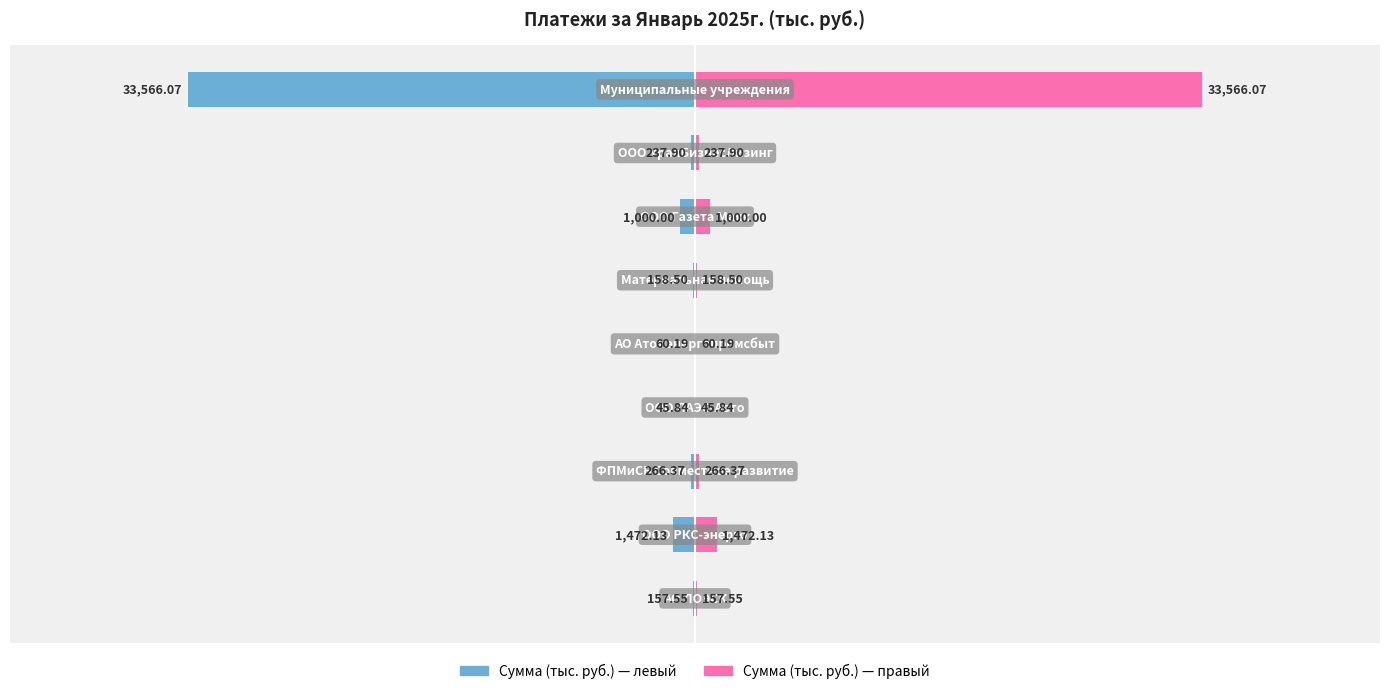

What is the maximum value for Январь 2025г. (дубль)?

33566.1